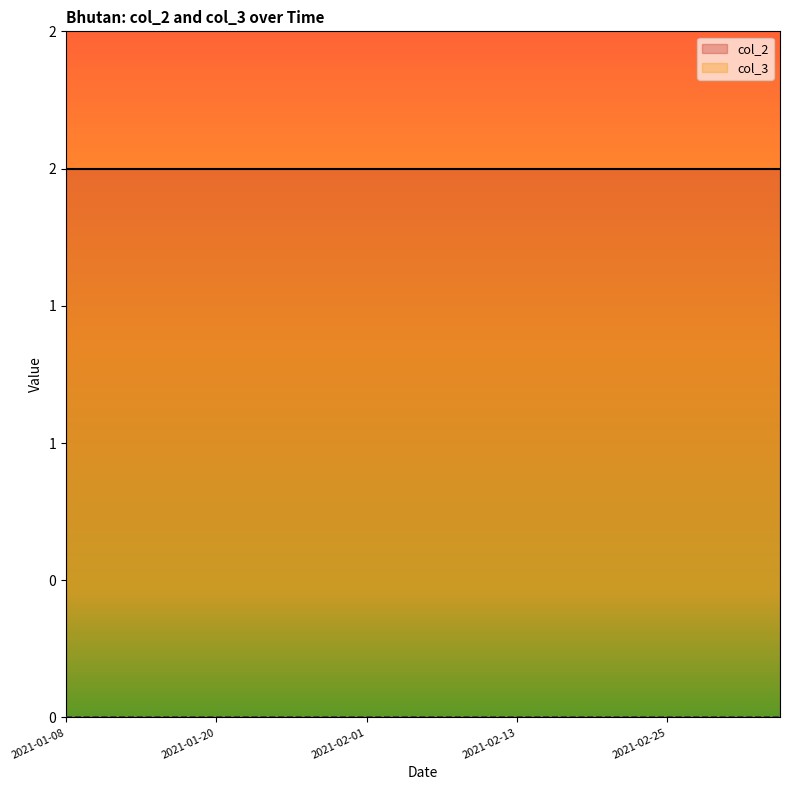

What is the label of the 18th point from the left?

2021-02-28